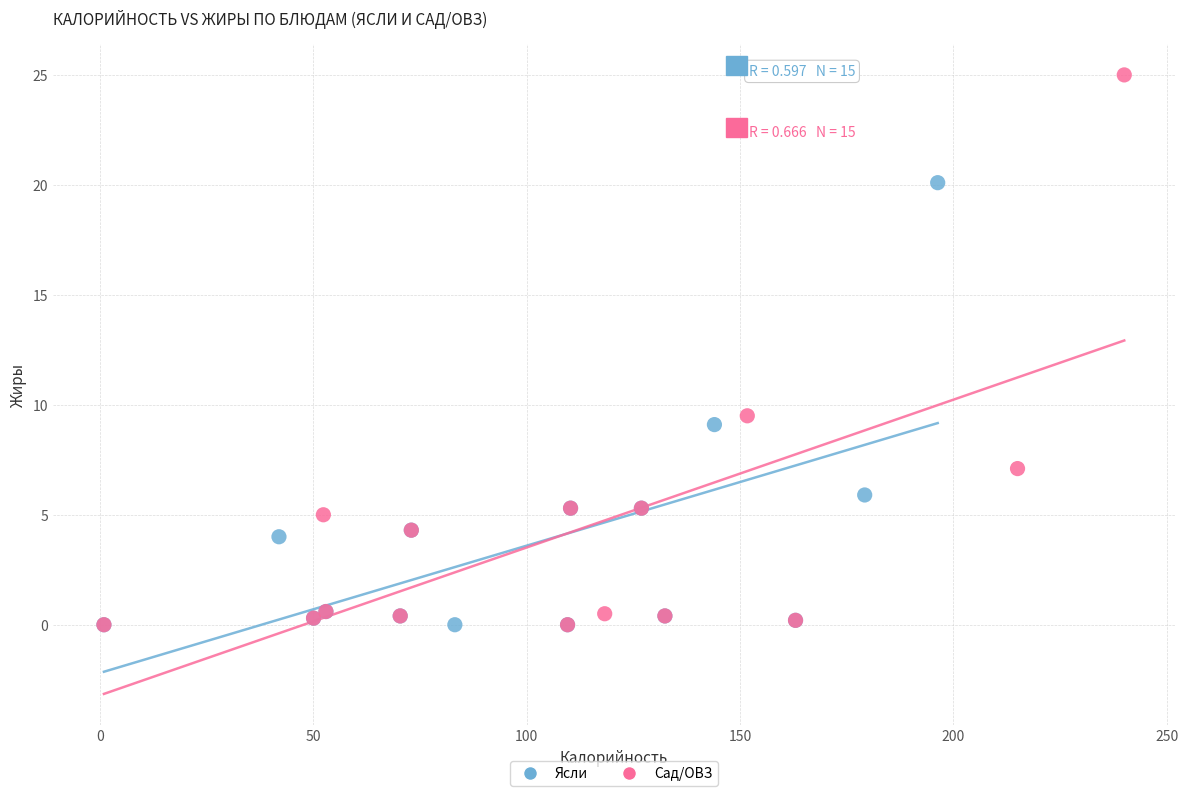

Which series has the widest spread of Y values?

Сад/ОВЗ